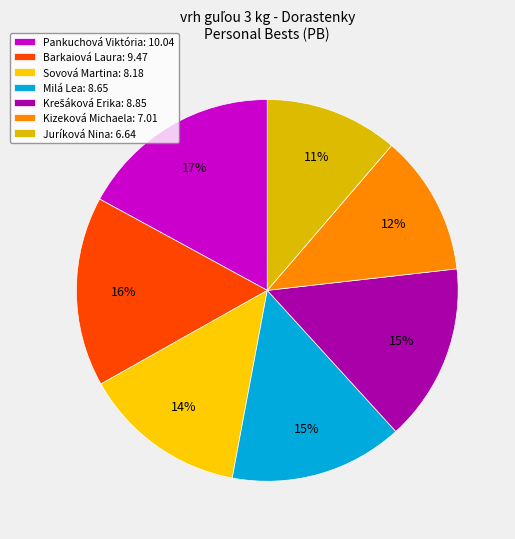

Is Milá Lea the majority of the pie?

No